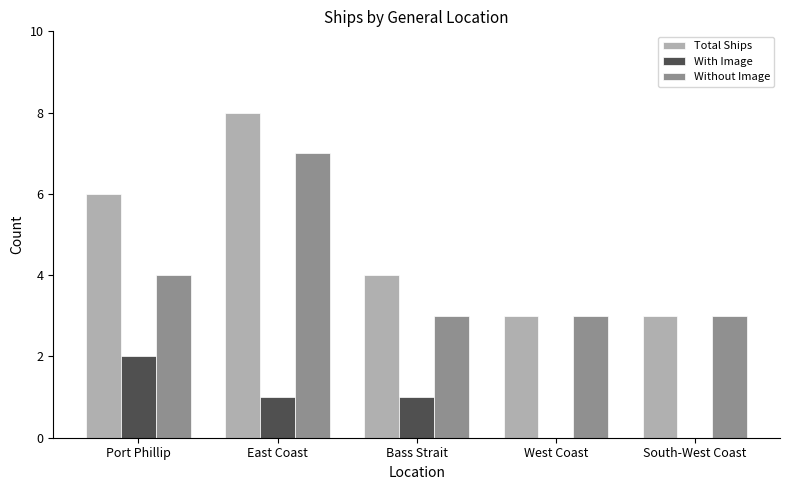

At which category does the chart reach its peak across all series?

East Coast